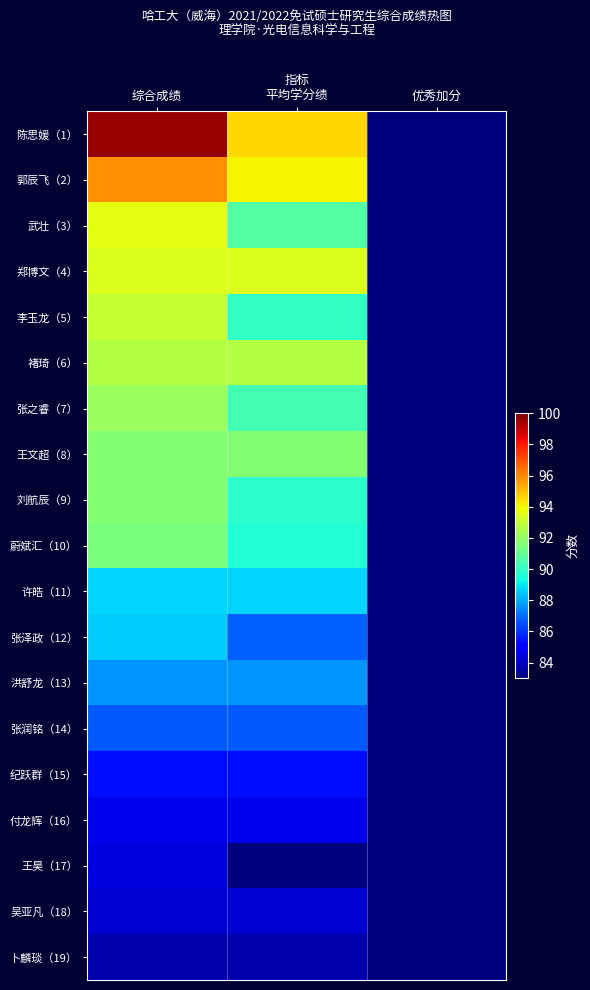

Rank the series at 优秀加分 from highest to lowest value.

陈思媛（1）, 武壮（3）, 李玉龙（5）, 郭辰飞（2）, 张之睿（7）, 刘航辰（9）, 蔚斌汇（10）, 张泽政（12）, 王昊（17）, 郑博文（4）, 褚琦（6）, 王文超（8）, 许皓（11）, 洪舒龙（13）, 张润铭（14）, 纪跃群（15）, 付龙辉（16）, 吴亚凡（18）, 卜麟琰（19）